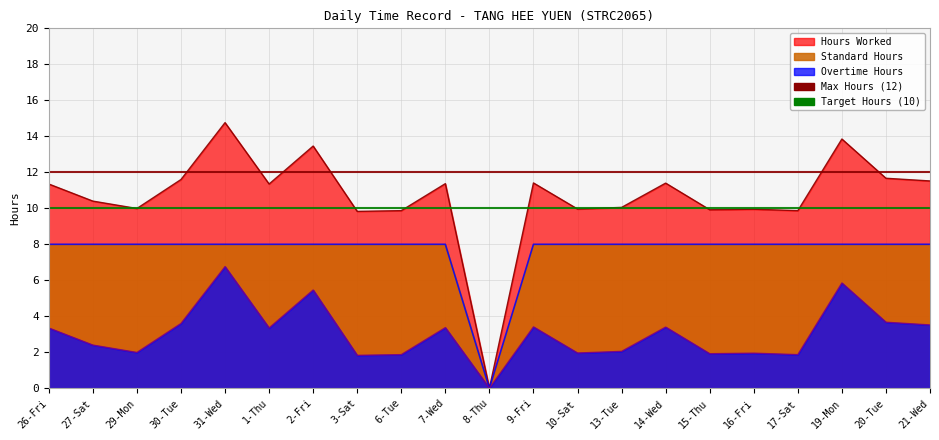

The value of Overtime Hours at 10-Sat is 2.0. True or false?

True